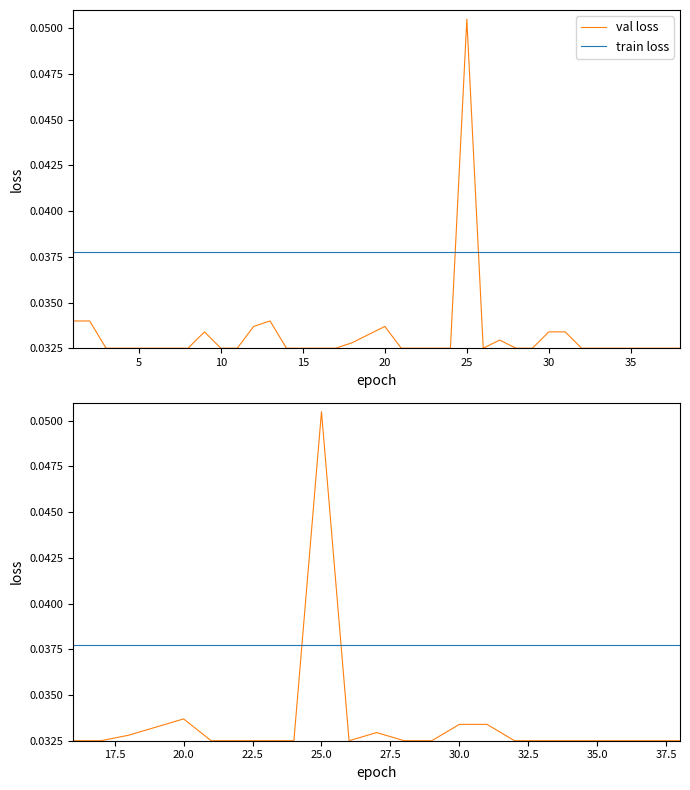

How many lines are shown in the chart?

2